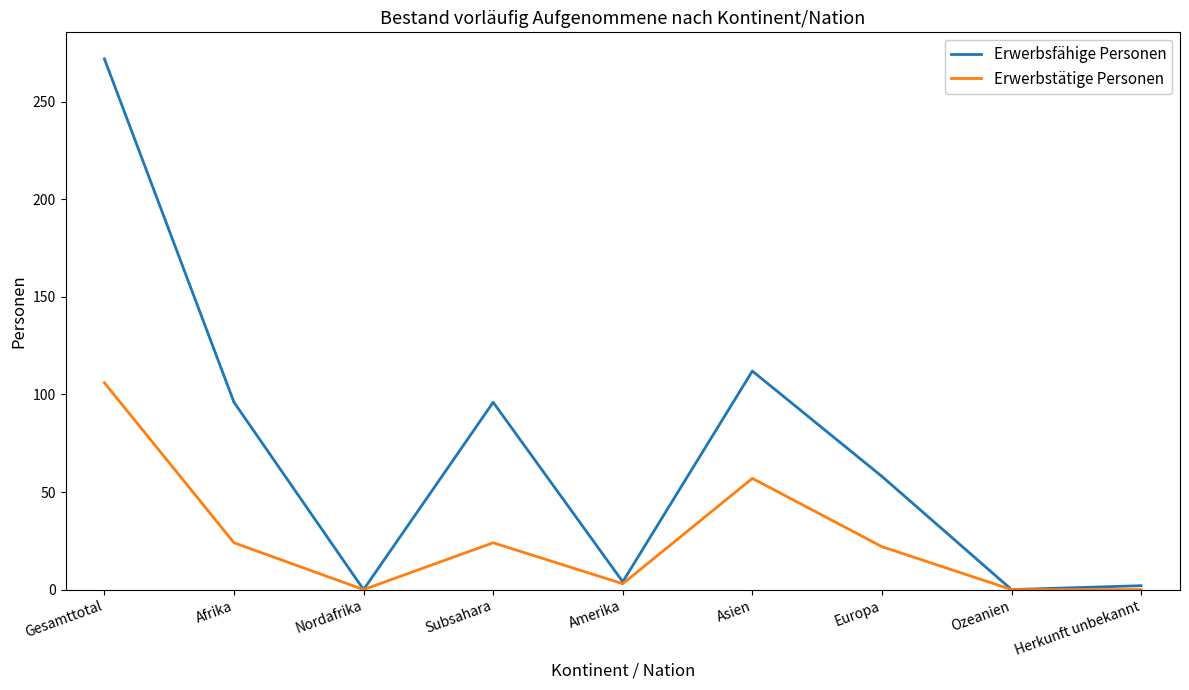

Which series has the largest range (max minus min)?

Erwerbsfähige Personen